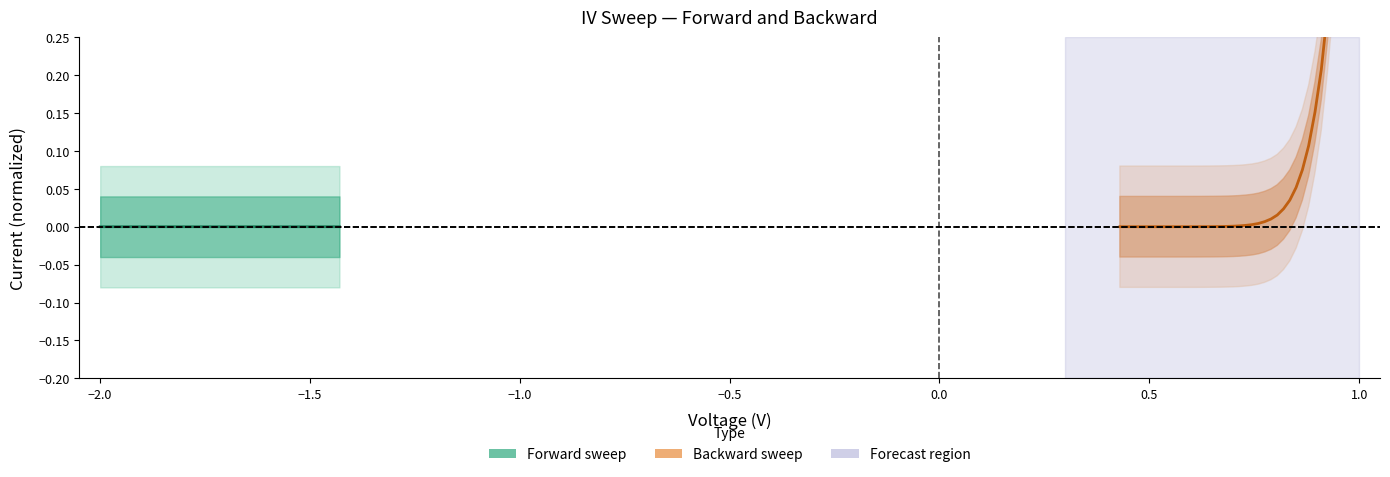

Which series has the largest range (max minus min)?

Backward sweep